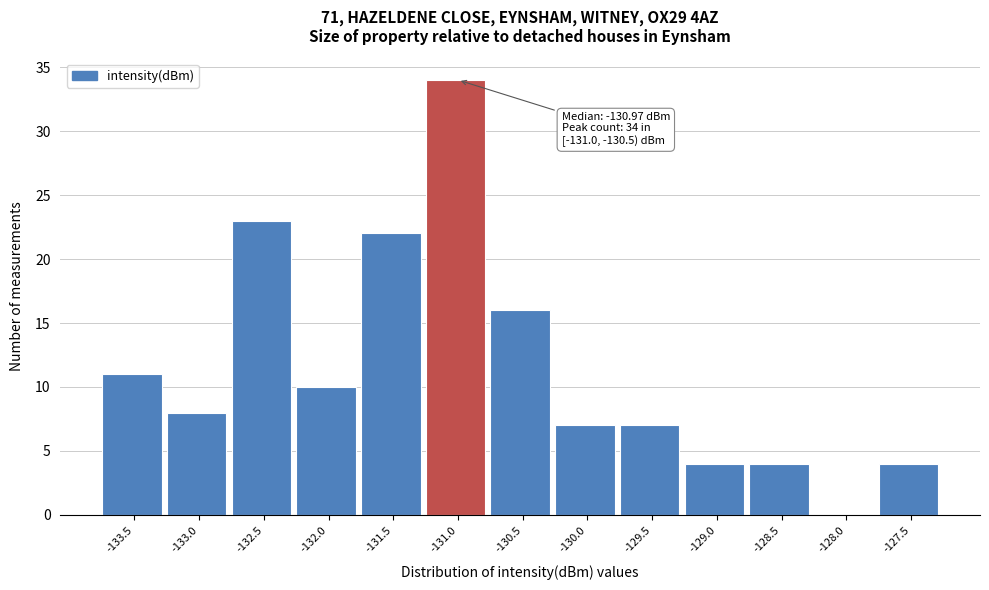

Reading left to right, transcribe all the data shown in this chart.

-133.5=11	-133.0=8	-132.5=23	-132.0=10	-131.5=22	-131.0=34	-130.5=16	-130.0=7	-129.5=7	-129.0=4	-128.5=4	-128.0=0	-127.5=4